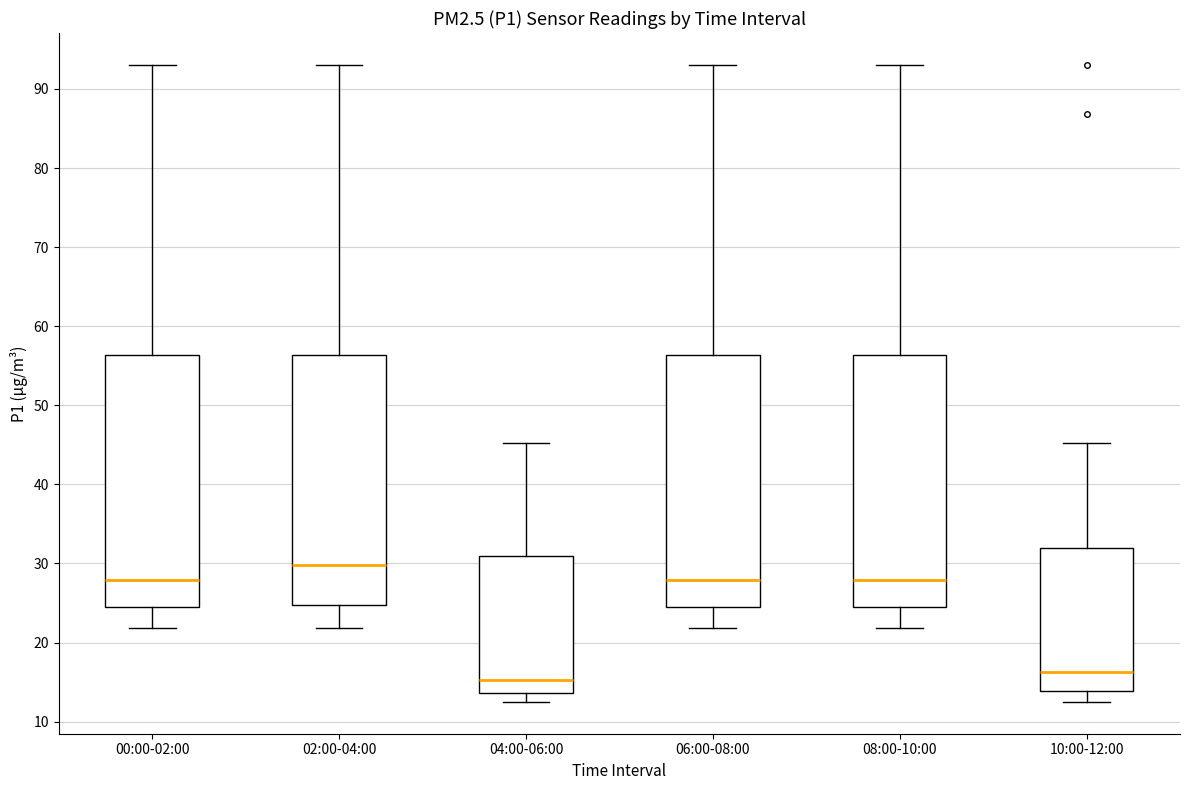

Reading left to right, transcribe this box plot: for each box, give where its median line is, the range the box spans, and where its two whiskers end, as read against the y-axis. The values are not printed on the chart, so give them approximately, as read against the axis.

00:00-02:00: median 28, box 25 to 56, whiskers 22 to 93
02:00-04:00: median 30, box 25 to 56, whiskers 22 to 93
04:00-06:00: median 15, box 14 to 31, whiskers 13 to 45
06:00-08:00: median 28, box 25 to 56, whiskers 22 to 93
08:00-10:00: median 28, box 25 to 56, whiskers 22 to 93
10:00-12:00: median 16, box 14 to 32, whiskers 13 to 45